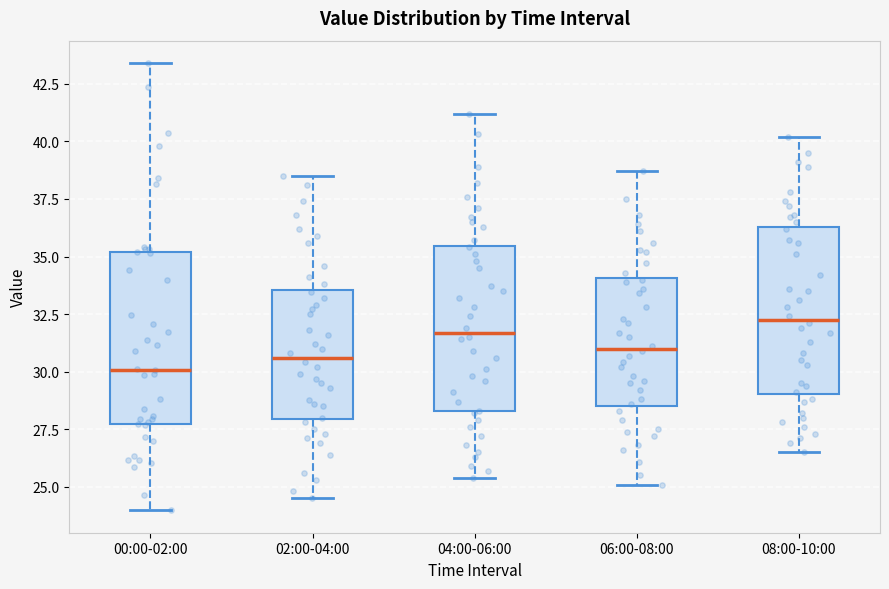

Where does the upper whisker of the box for 02:00-04:00 end on the y-axis? The values are not printed on the chart, so give them approximately, as read against the axis.

38.5